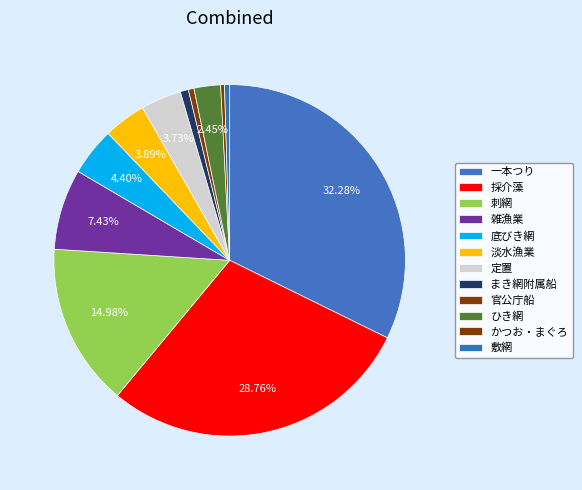

What is the largest slice in the pie chart?

一本つり